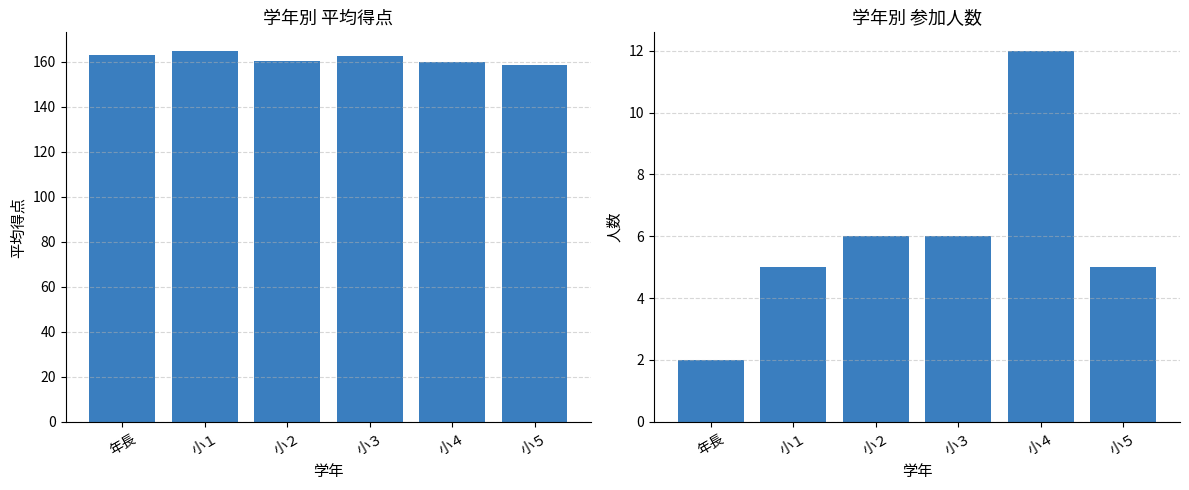

Which label corresponds to the smallest value in the chart?

年長